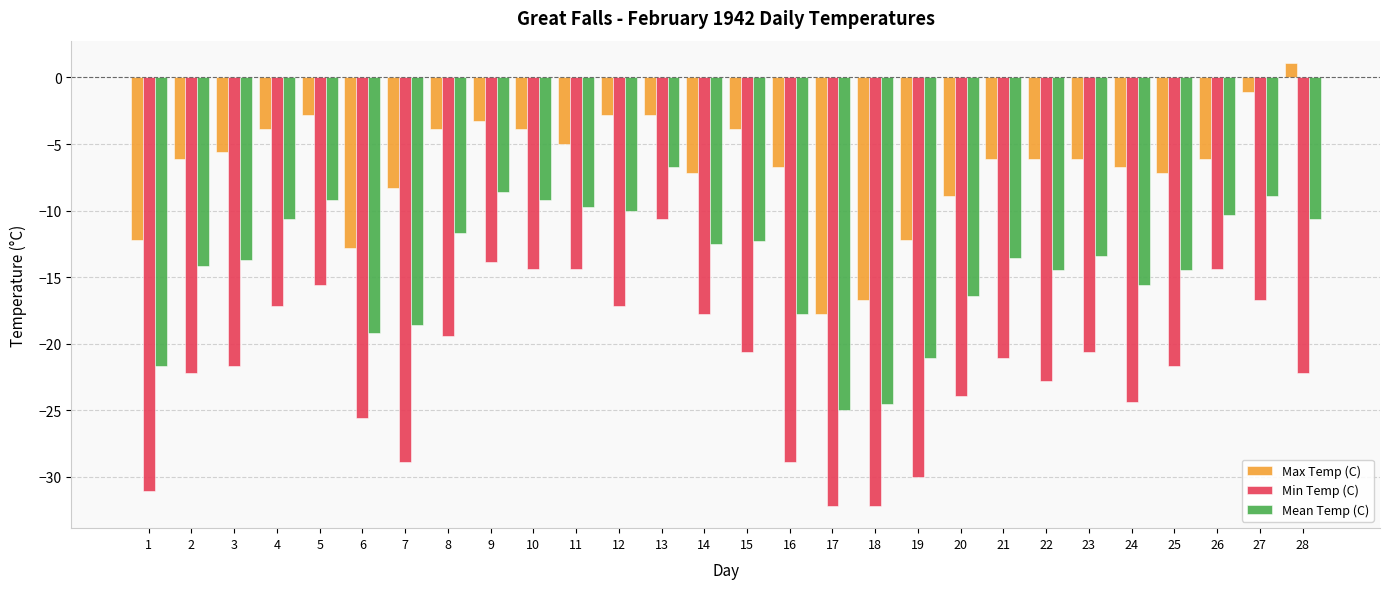

What is the difference between the second highest and minimum values in the Mean Temp (C) series?

16.4